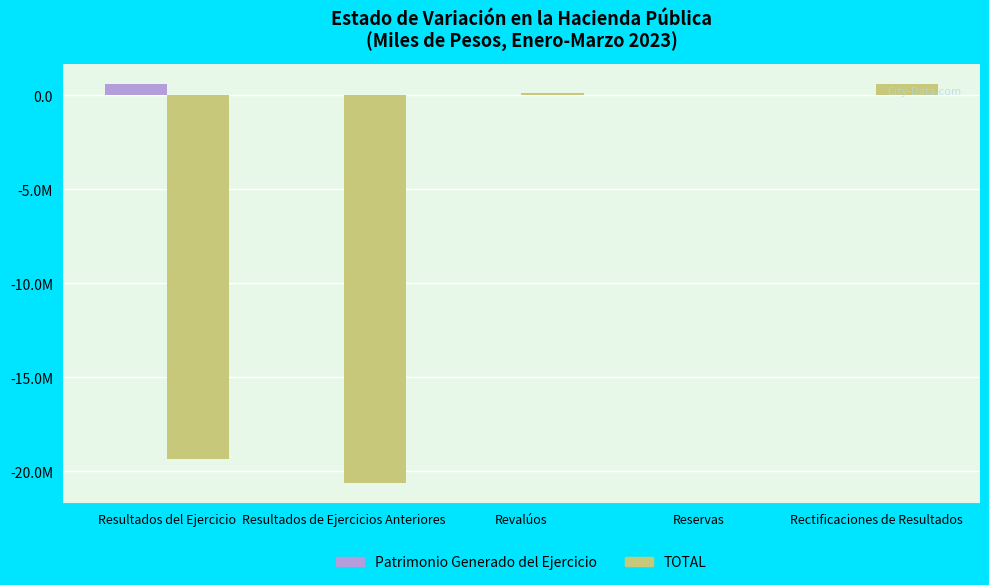

At which category does the chart reach its peak across all series?

Resultados del Ejercicio